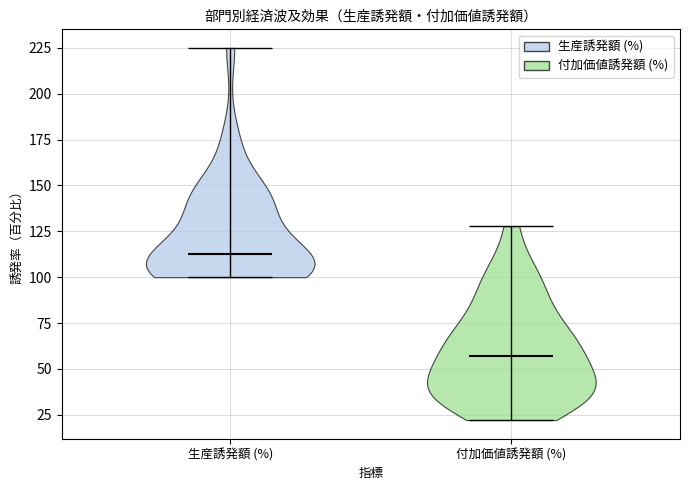

Where does the median line of the violin for 生産誘発額 (%) sit on the y-axis? The values are not printed on the chart, so give them approximately, as read against the axis.

115